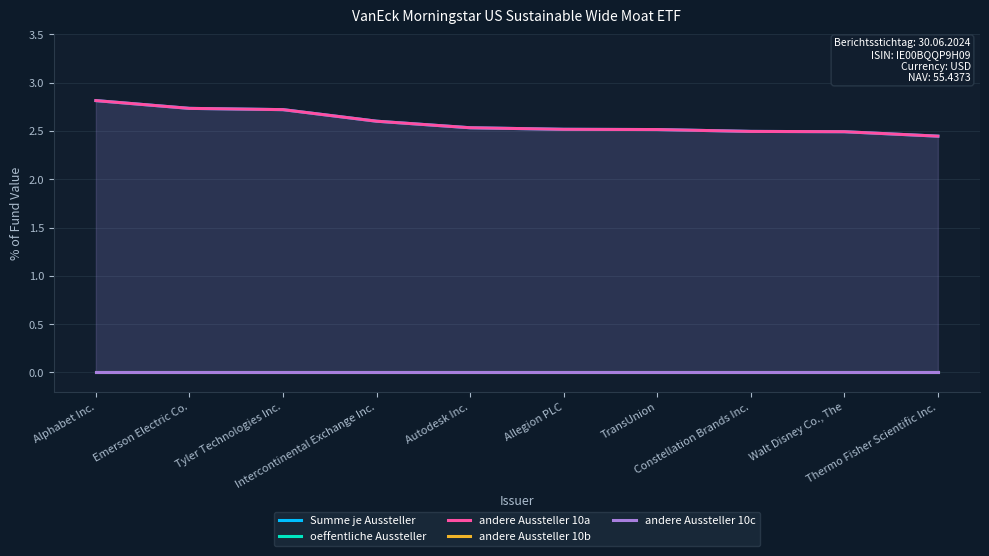

Rank the series at Allegion PLC from highest to lowest value.

Summe je Aussteller, andere Aussteller 10a, oeffentliche Aussteller, andere Aussteller 10b, andere Aussteller 10c